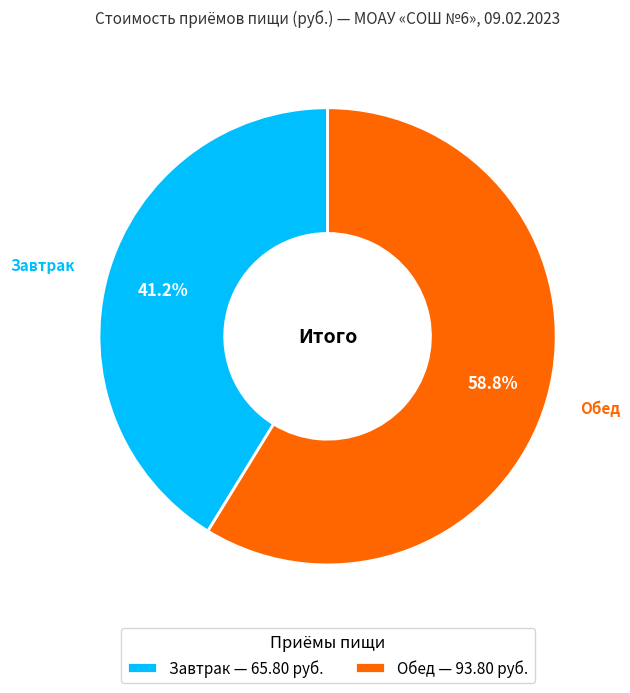

The Обед slice represents 64% of the pie. True or false?

False